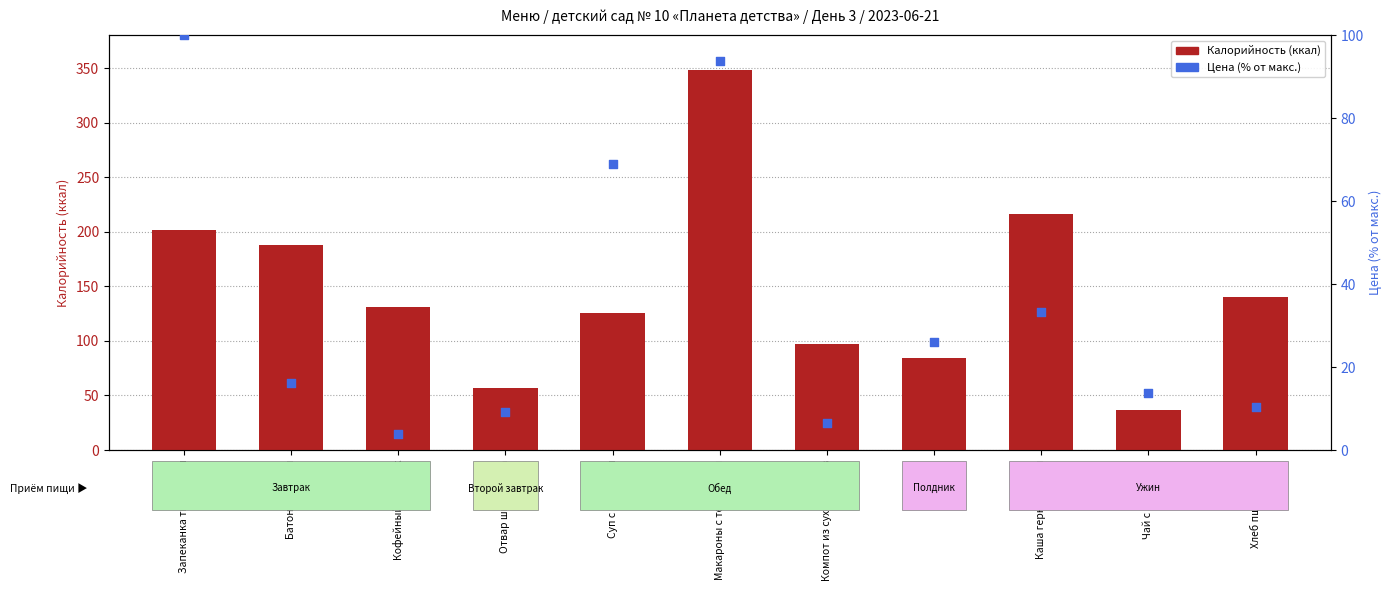

At how many categories does at least one series exceed 261?

1